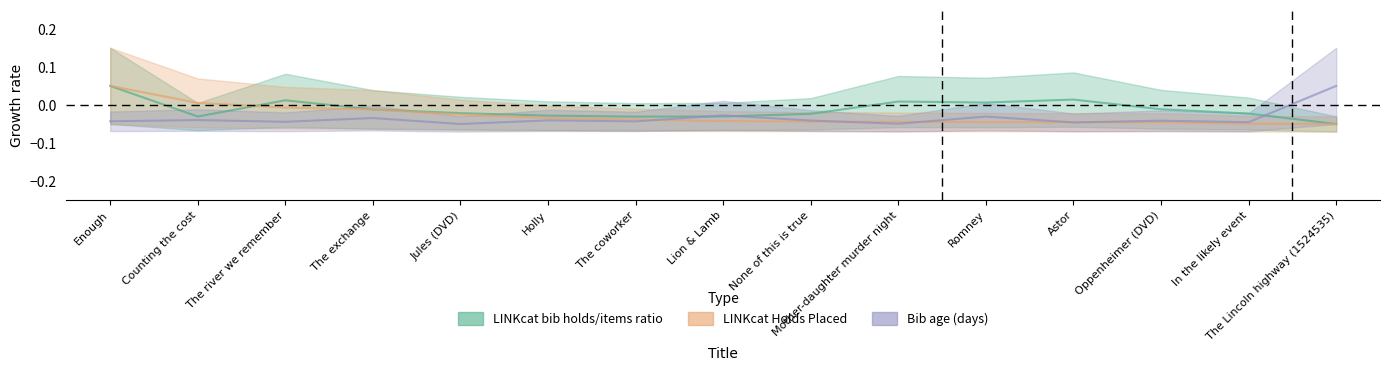

Does the chart have visible grid lines?

No